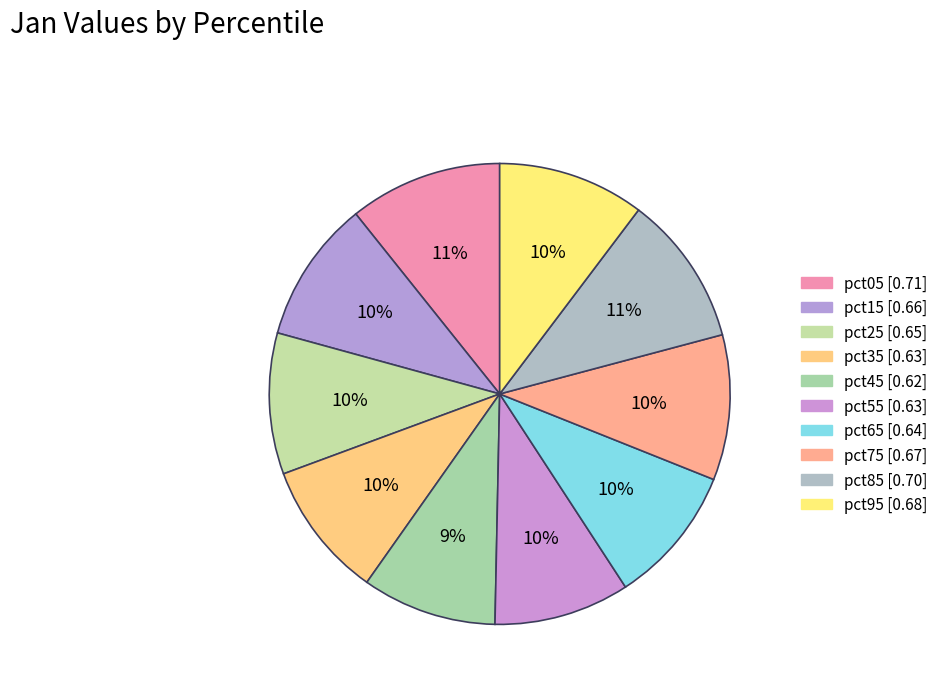

What percentage do pct75 and pct95 together represent?

20.5%